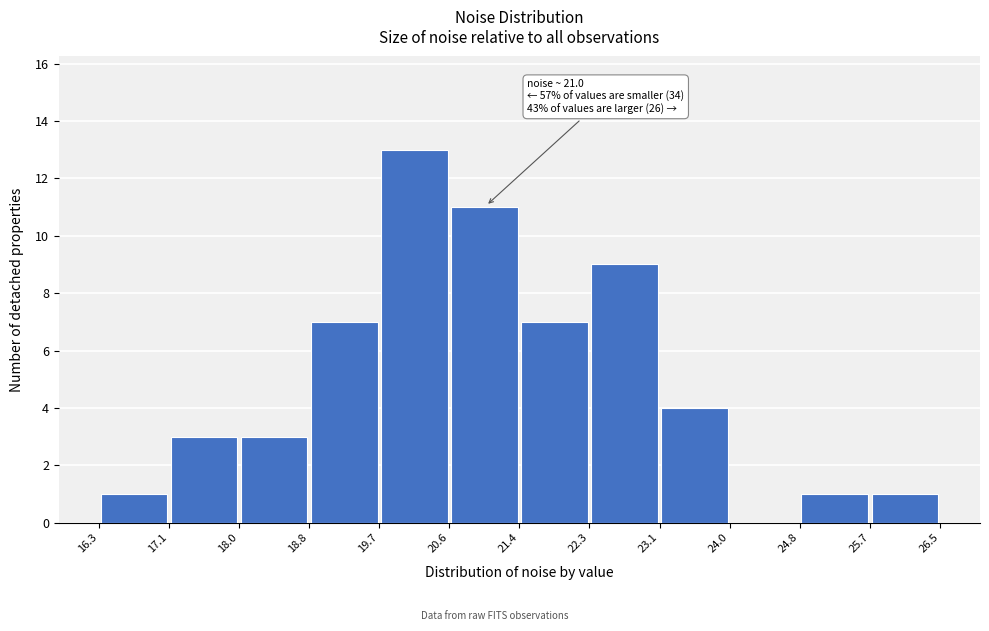

Over which range of the x-axis is the bar tallest?

19.7 to 20.6